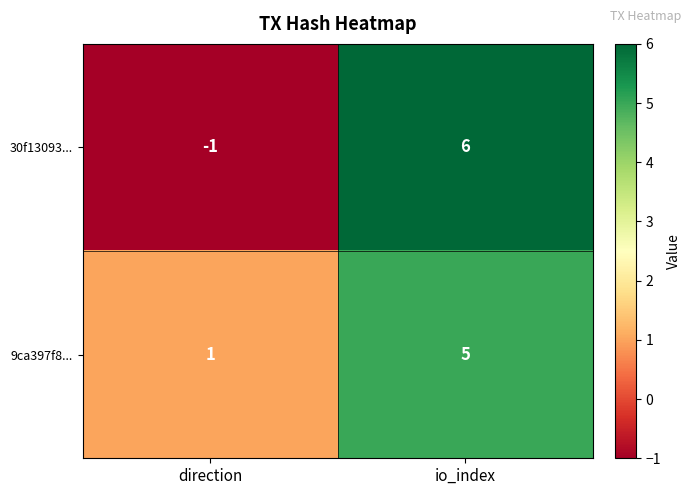

Where is 9ca397f8... nearest to the value 3?

direction